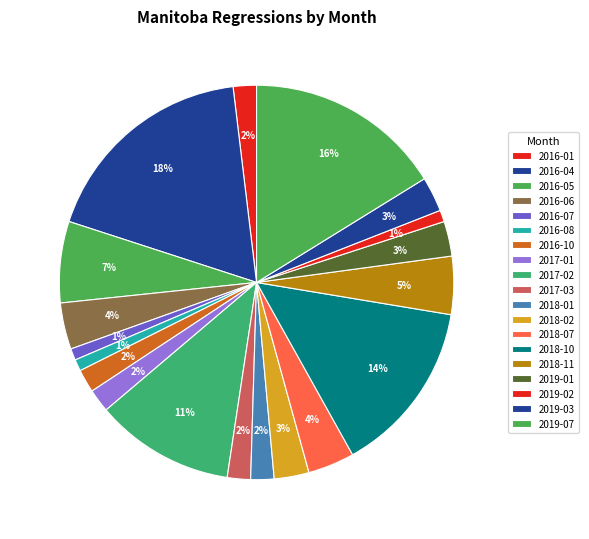

Count the number of slices in the pie.

19